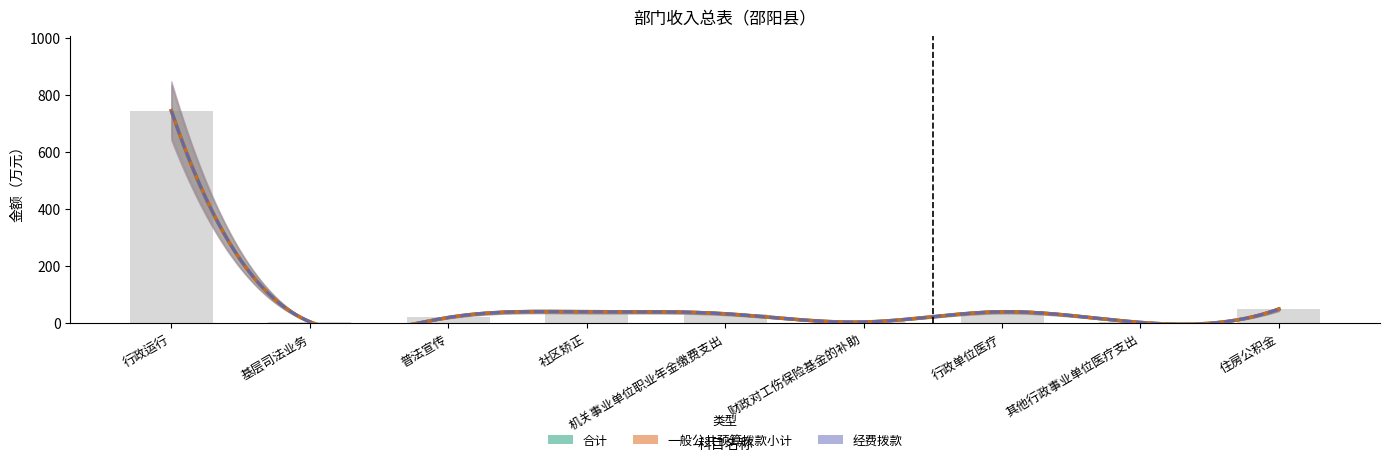

Between 行政单位医疗 and 普法宣传, which is larger?

行政单位医疗